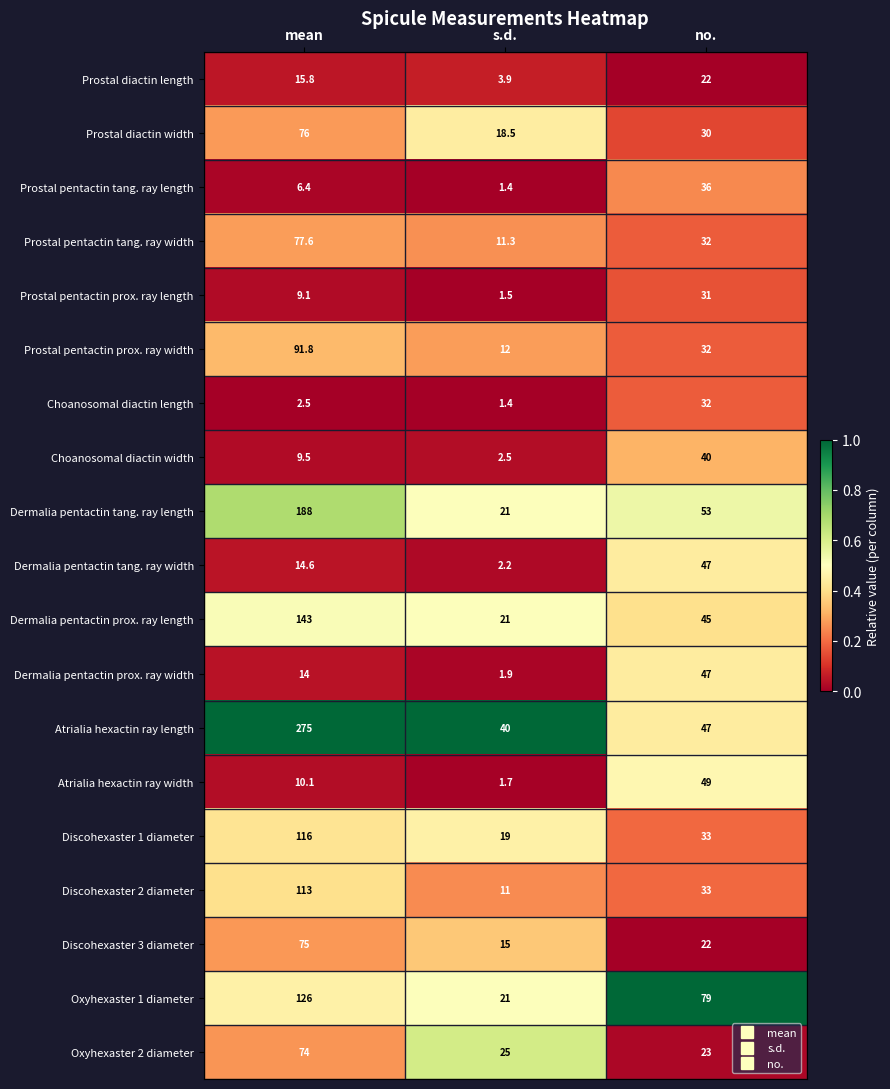

What is the total value across all series at no.?

733.0